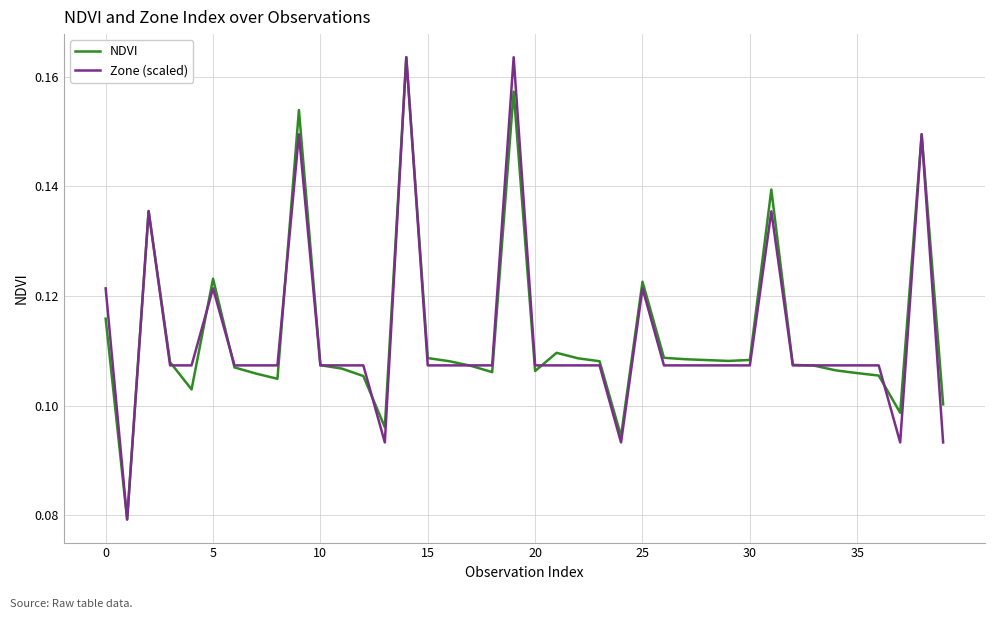

Reading right to left, list all the values displayed in this chart.

NDVI: 0.1	0.1	0.1	0.1	0.1	0.1	0.1	0.1	0.1	0.1	0.1	0.1	0.1	0.1	0.1	0.1	0.1	0.1	0.1	0.1	0.2	0.1	0.1	0.1	0.1	0.2	0.1	0.1	0.1	0.1	0.2	0.1	0.1	0.1	0.1	0.1	0.1	0.1	0.1	0.1
Zone (scaled): 0.1	0.1	0.1	0.1	0.1	0.1	0.1	0.1	0.1	0.1	0.1	0.1	0.1	0.1	0.1	0.1	0.1	0.1	0.1	0.1	0.2	0.1	0.1	0.1	0.1	0.2	0.1	0.1	0.1	0.1	0.1	0.1	0.1	0.1	0.1	0.1	0.1	0.1	0.1	0.1